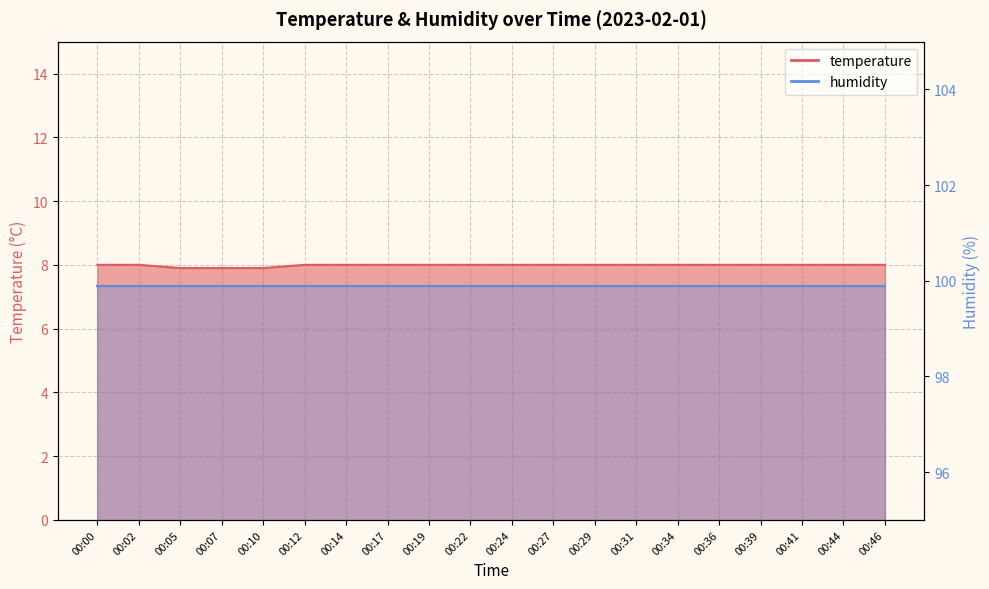

Reading left to right, extract all data points from this chart.

00:00=8.0	00:02=8.0	00:05=7.9	00:07=7.9	00:10=7.9	00:12=8.0	00:14=8.0	00:17=8.0	00:19=8.0	00:22=8.0	00:24=8.0	00:27=8.0	00:29=8.0	00:31=8.0	00:34=8.0	00:36=8.0	00:39=8.0	00:41=8.0	00:44=8.0	00:46=8.0